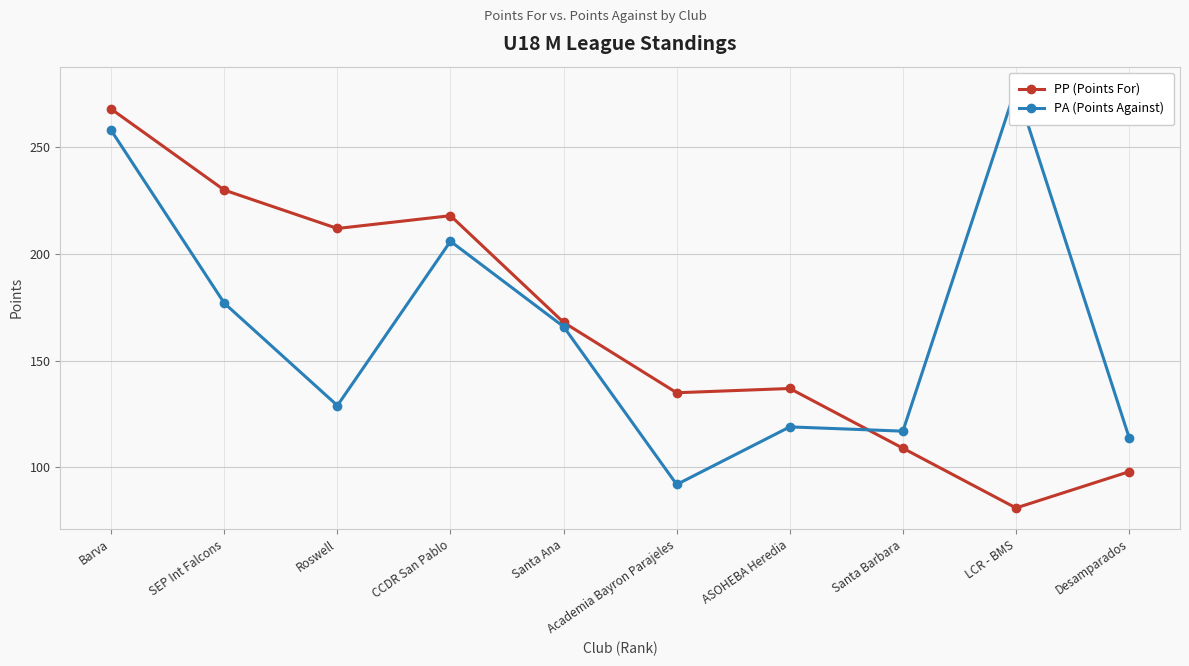

True or false: PA (Points Against) has a value of 156 at Academia Bayron Parajeles.

False